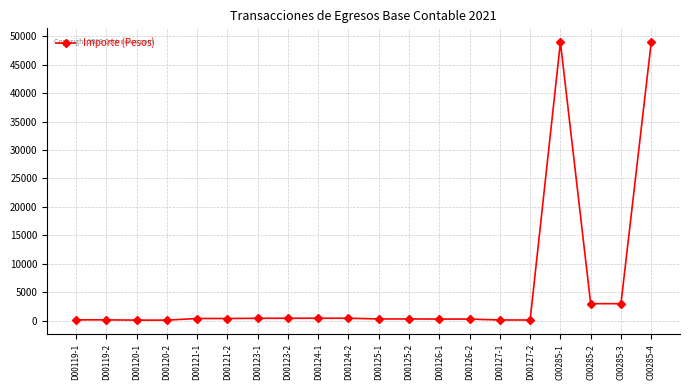

How many distinct data groups are displayed?

1